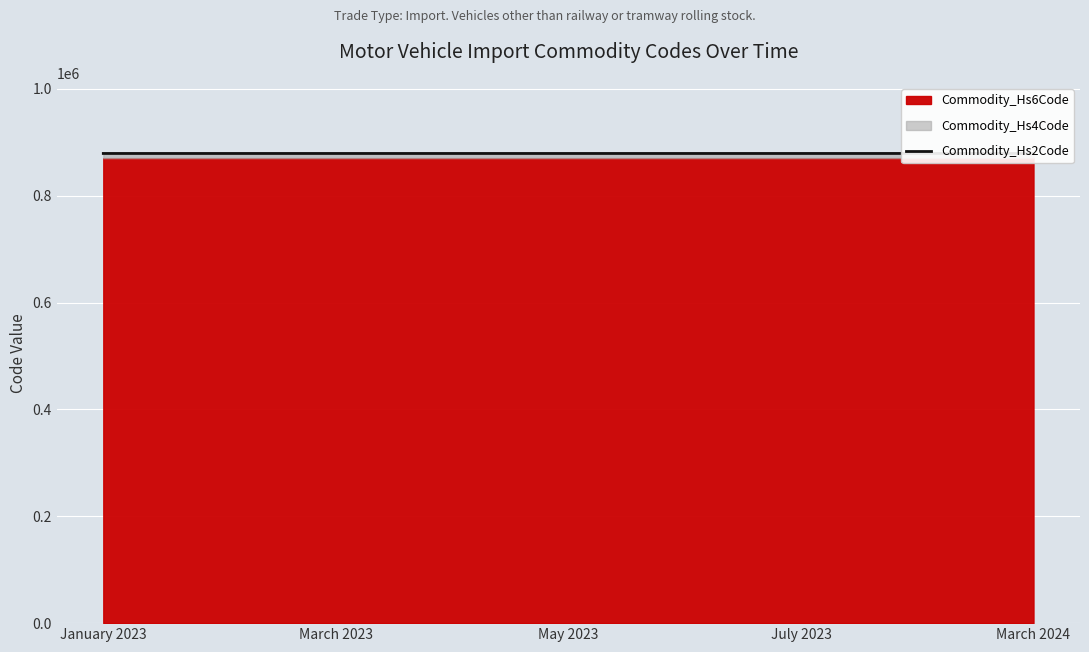

True or false: the data shows 879112 at July 2023.

True